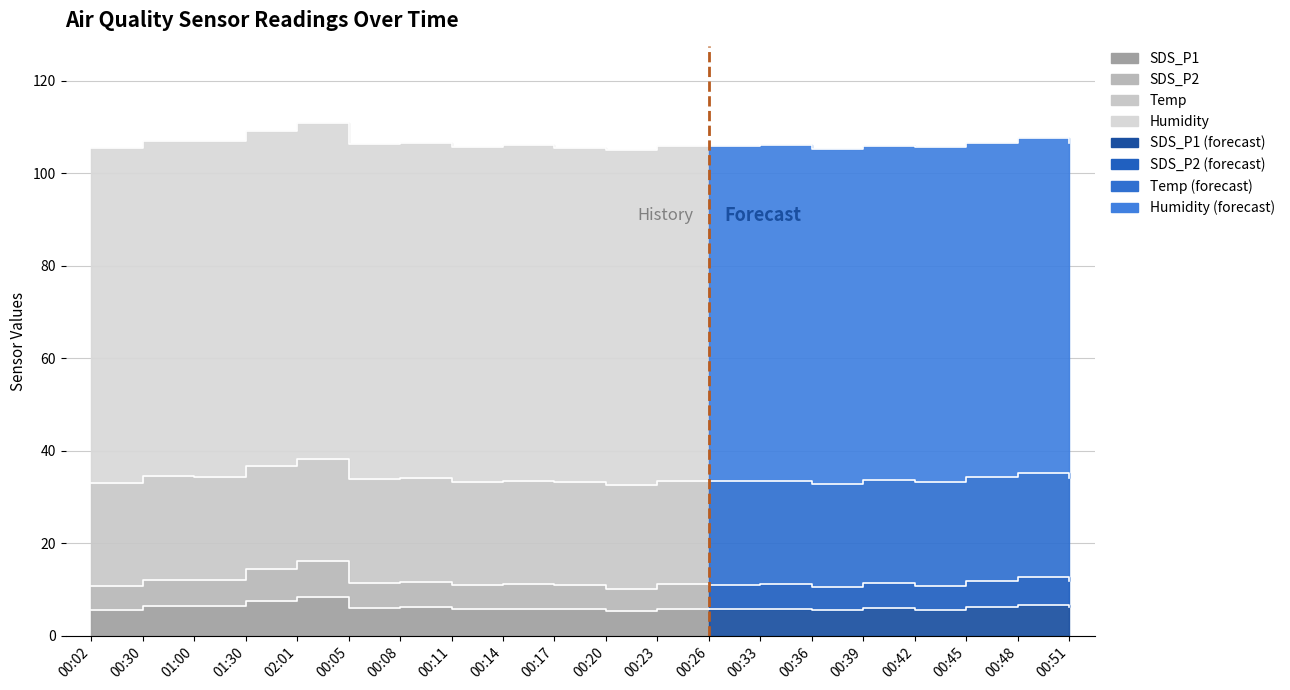

Reading left to right, extract all data points from this chart.

SDS_P1: 00:02=5.6	00:30=6.3	01:00=6.3	01:30=7.5	02:01=8.4	00:05=6.0	00:08=6.2	00:11=5.7	00:14=5.8	00:17=5.7	00:20=5.3	00:23=5.8	00:26=5.8	00:33=5.8	00:36=5.5	00:39=5.9	00:42=5.6	00:45=6.2	00:48=6.7	00:51=6.2
SDS_P2: 00:02=5.1	00:30=5.8	01:00=5.8	01:30=6.9	02:01=7.6	00:05=5.5	00:08=5.5	00:11=5.2	00:14=5.3	00:17=5.2	00:20=4.9	00:23=5.3	00:26=5.2	00:33=5.3	00:36=5.1	00:39=5.4	00:42=5.1	00:45=5.7	00:48=6.1	00:51=5.7
Temp: 00:02=22.4	00:30=22.4	01:00=22.3	01:30=22.2	02:01=22.2	00:05=22.4	00:08=22.4	00:11=22.4	00:14=22.4	00:17=22.3	00:20=22.4	00:23=22.3	00:26=22.4	00:33=22.3	00:36=22.3	00:39=22.3	00:42=22.4	00:45=22.4	00:48=22.4	00:51=22.3
Humidity: 00:02=72.3	00:30=72.5	01:00=72.5	01:30=72.5	02:01=72.5	00:05=72.4	00:08=72.5	00:11=72.4	00:14=72.5	00:17=72.3	00:20=72.5	00:23=72.5	00:26=72.5	00:33=72.5	00:36=72.4	00:39=72.3	00:42=72.4	00:45=72.4	00:48=72.4	00:51=72.4